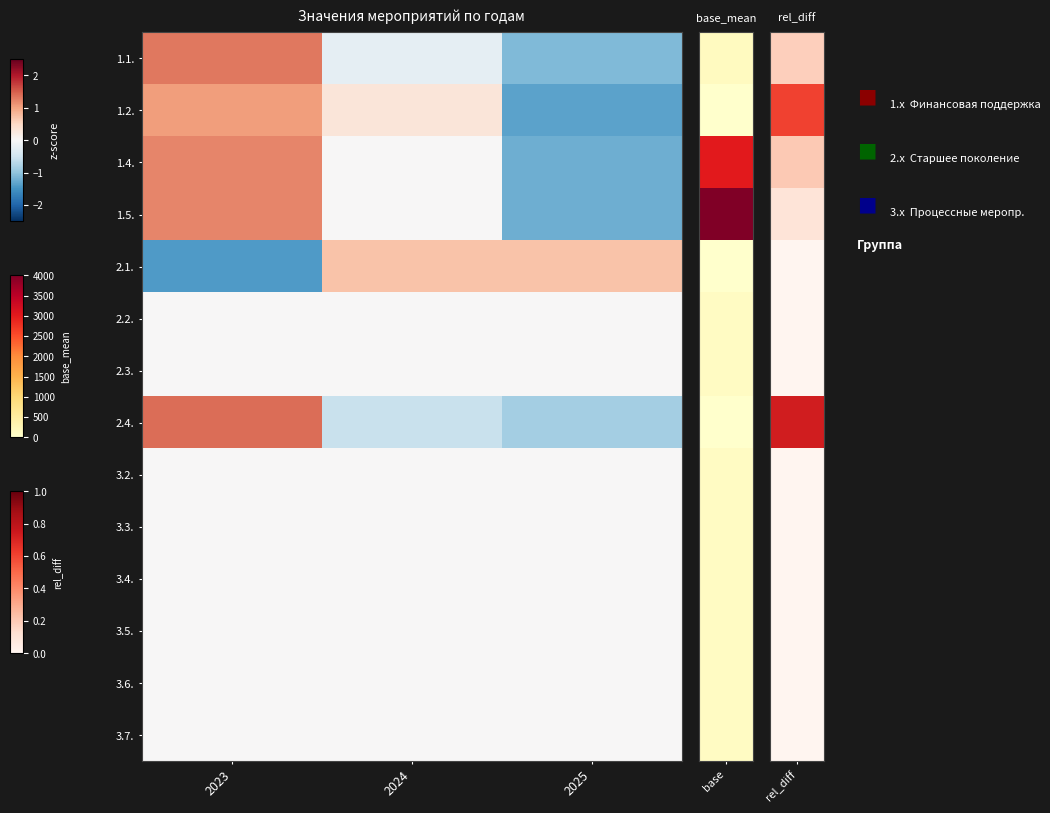

At how many categories does at least one series exceed 0?

3